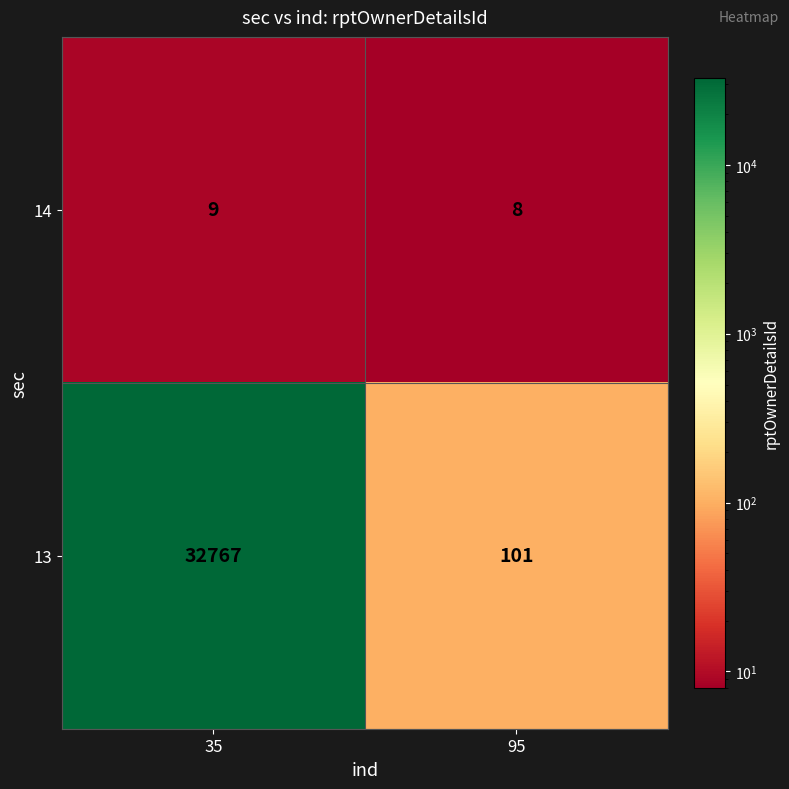

What is the lowest value of the 13 series?

101